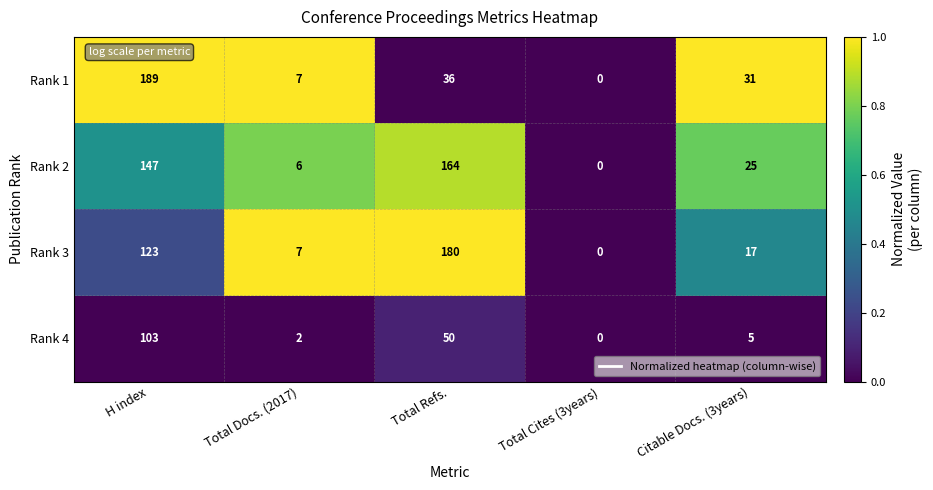

Rank the series at Total Refs. from lowest to highest value.

Rank 1, Rank 4, Rank 2, Rank 3